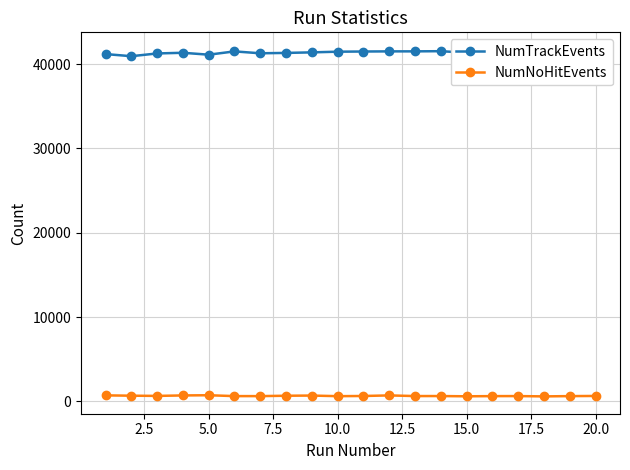

True or false: NumNoHitEvents has more than 0 points higher than both neighbors.

True